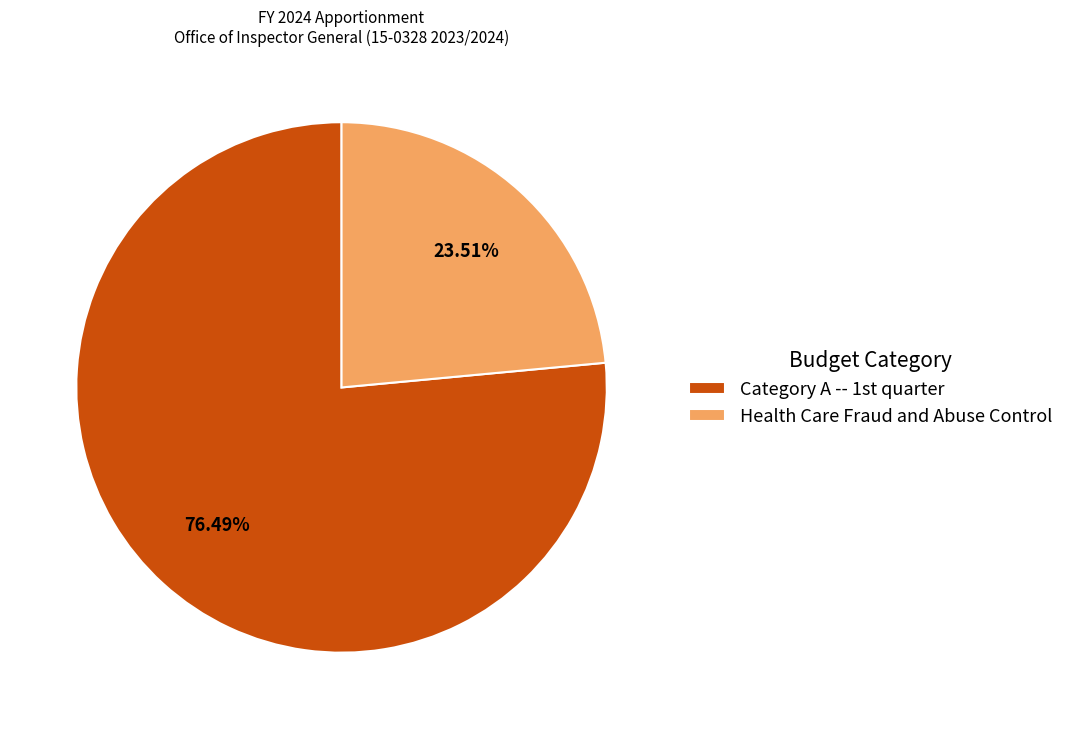

Which slice is the smallest?

Health Care Fraud and Abuse Control